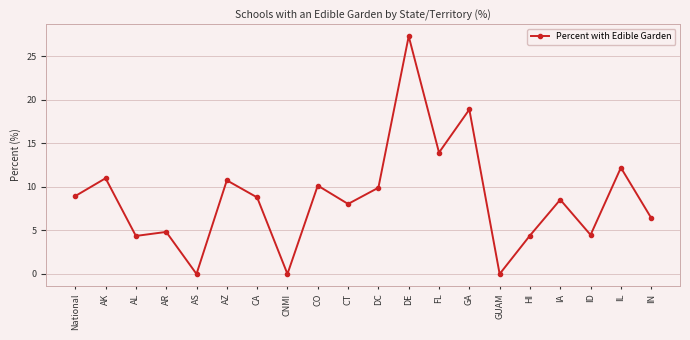

Between IA and AK, which is larger?

AK